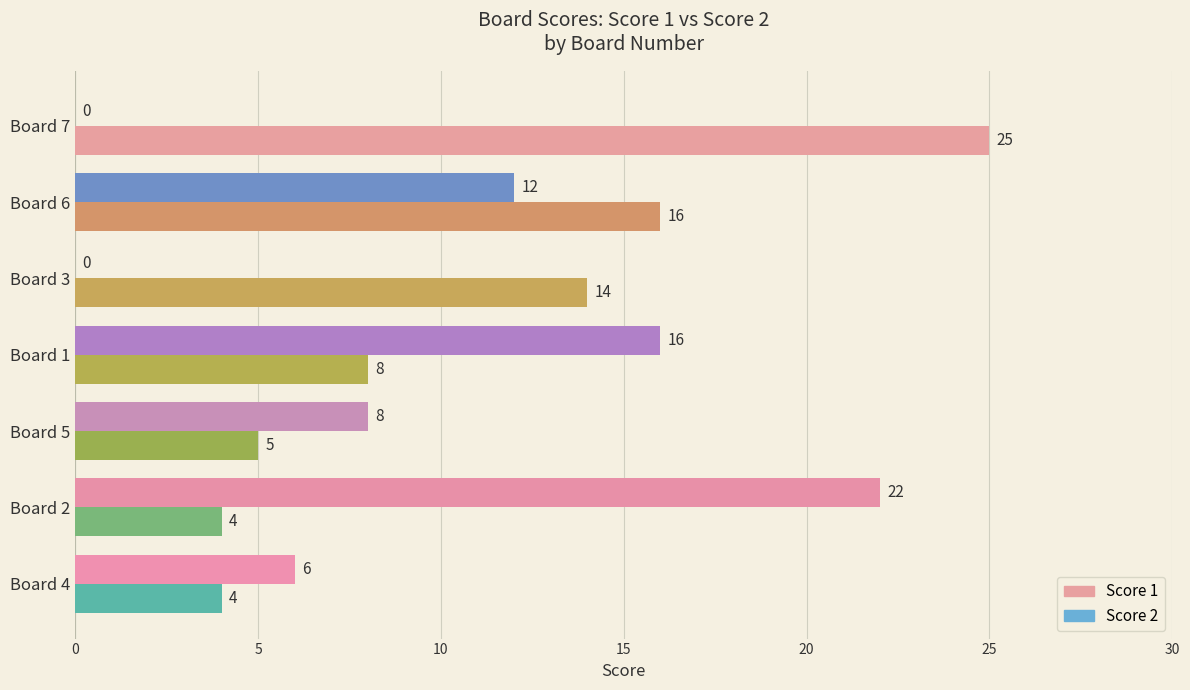

What is the sum of all Score 2 values?

64